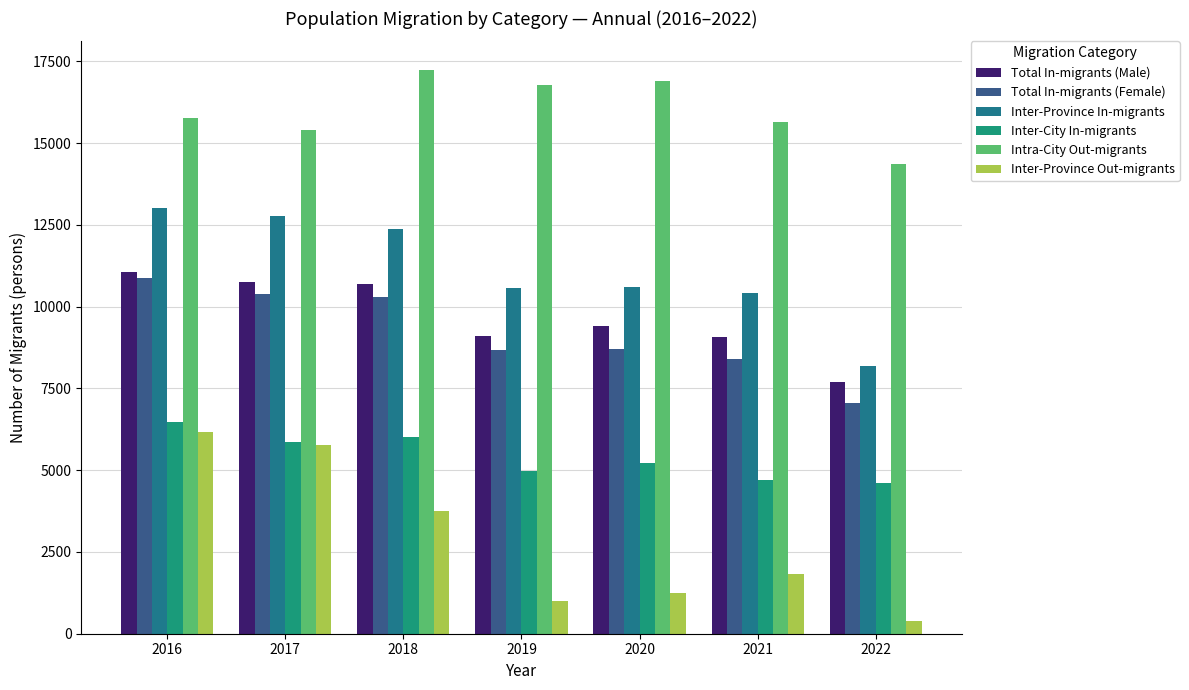

How many bars are there in each group?

6